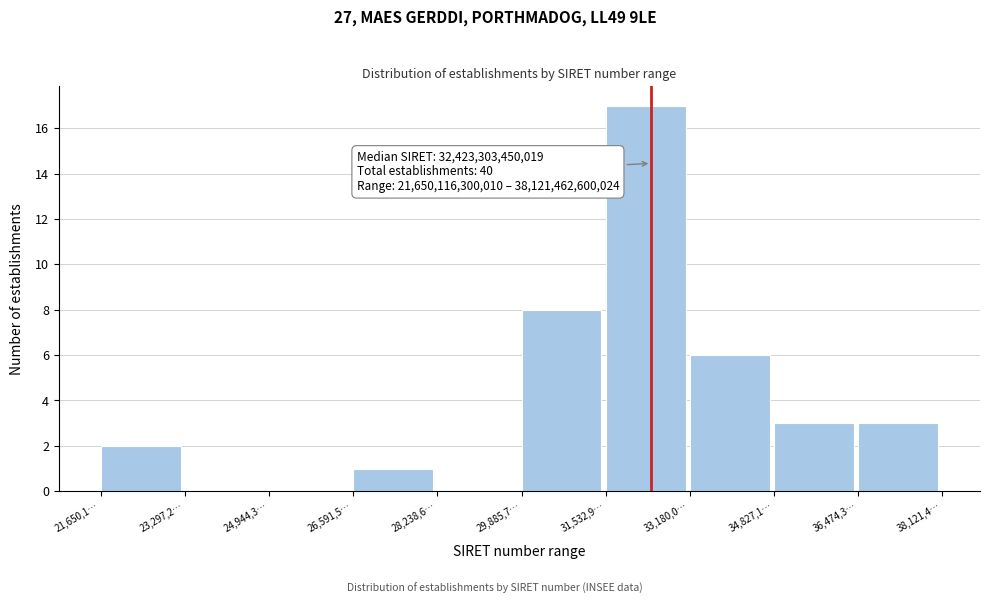

Reading left to right, extract all data points from this chart.

21,650,1…=2	23,297,2…=0	24,944,3…=0	26,591,5…=1	28,238,6…=0	29,885,7…=8	31,532,9…=17	33,180,0…=6	34,827,1…=3	36,474,3…=3